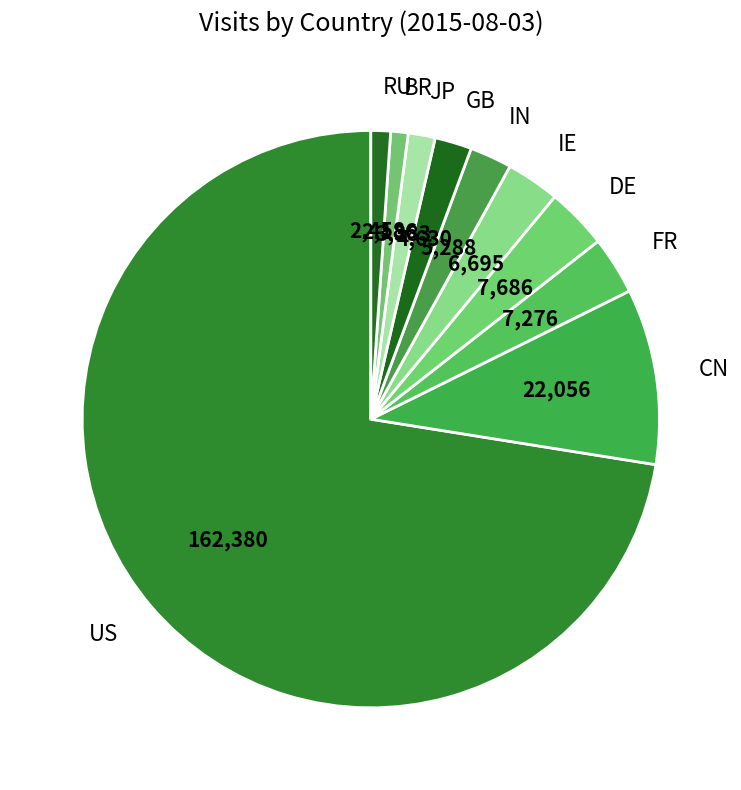

Approximately how many times larger is the value at GB compared to JP?

1.4